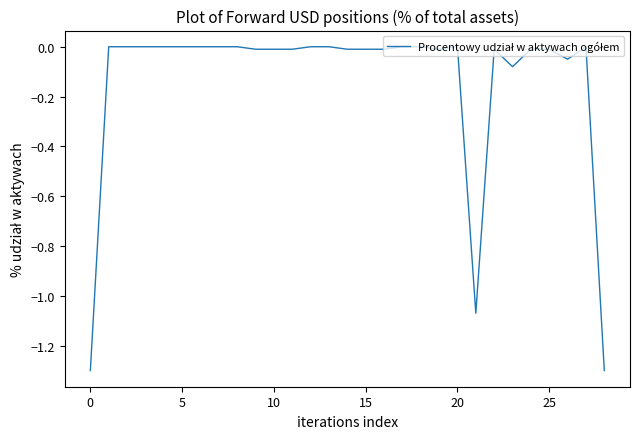

What is the minimum value shown in the chart?

-1.3